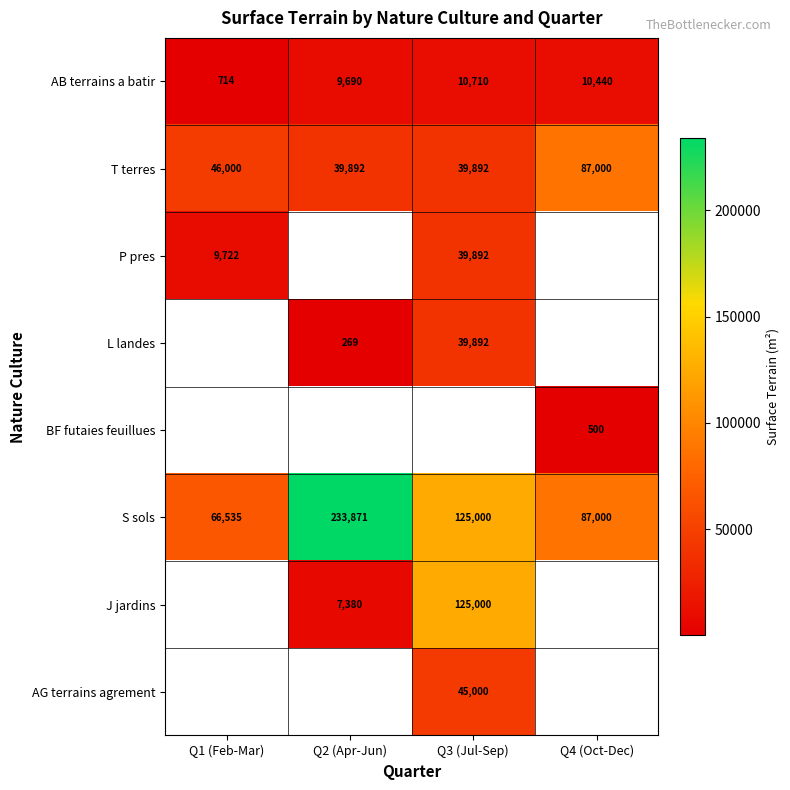

At which label does AB terrains a batir reach its minimum?

Q1 (Feb-Mar)